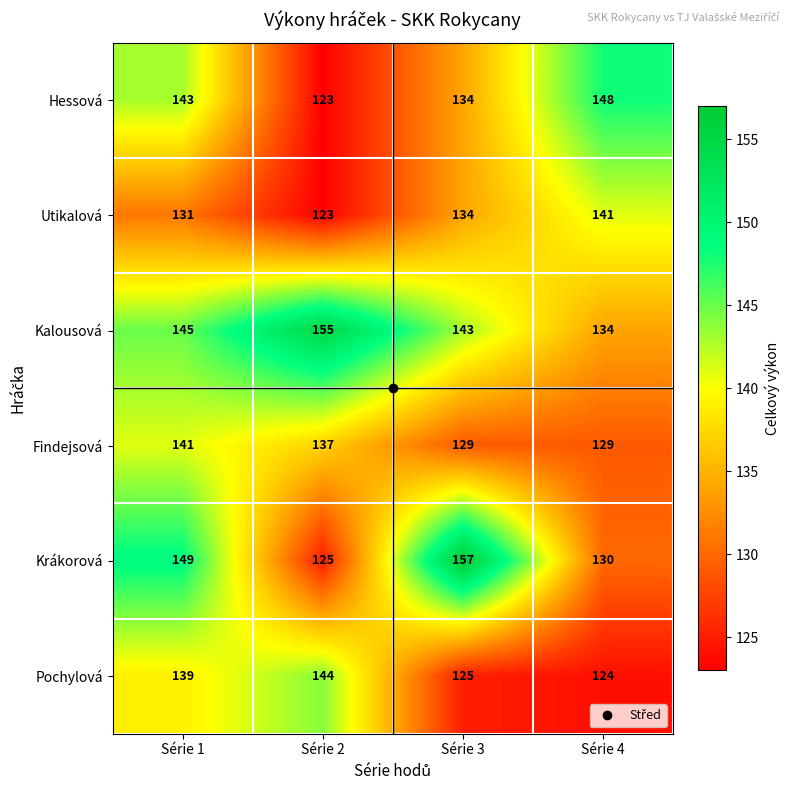

At which label is Hessová closest to 135?

Série 3